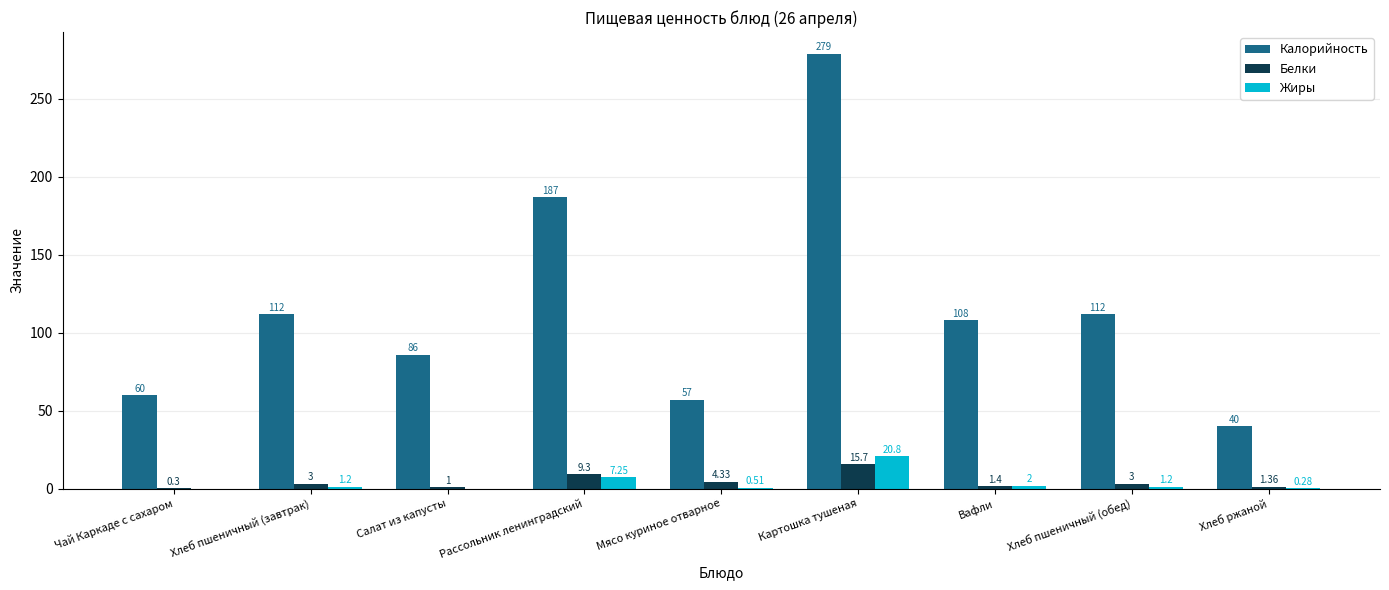

Where does the Калорийность series first go above 108?

Хлеб пшеничный (завтрак)